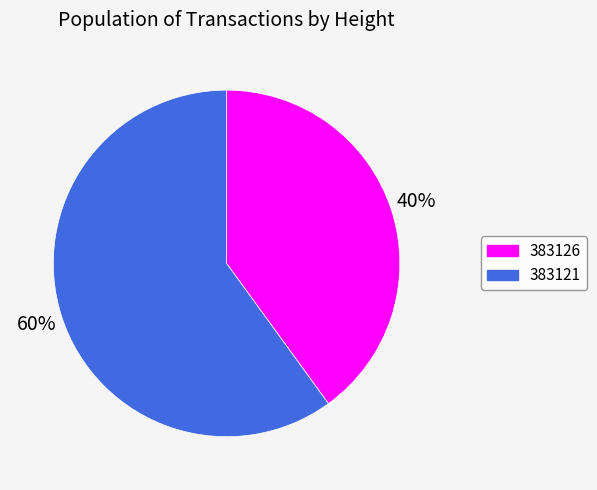

Is the sum of 383126 and 383121 greater than half?

Yes